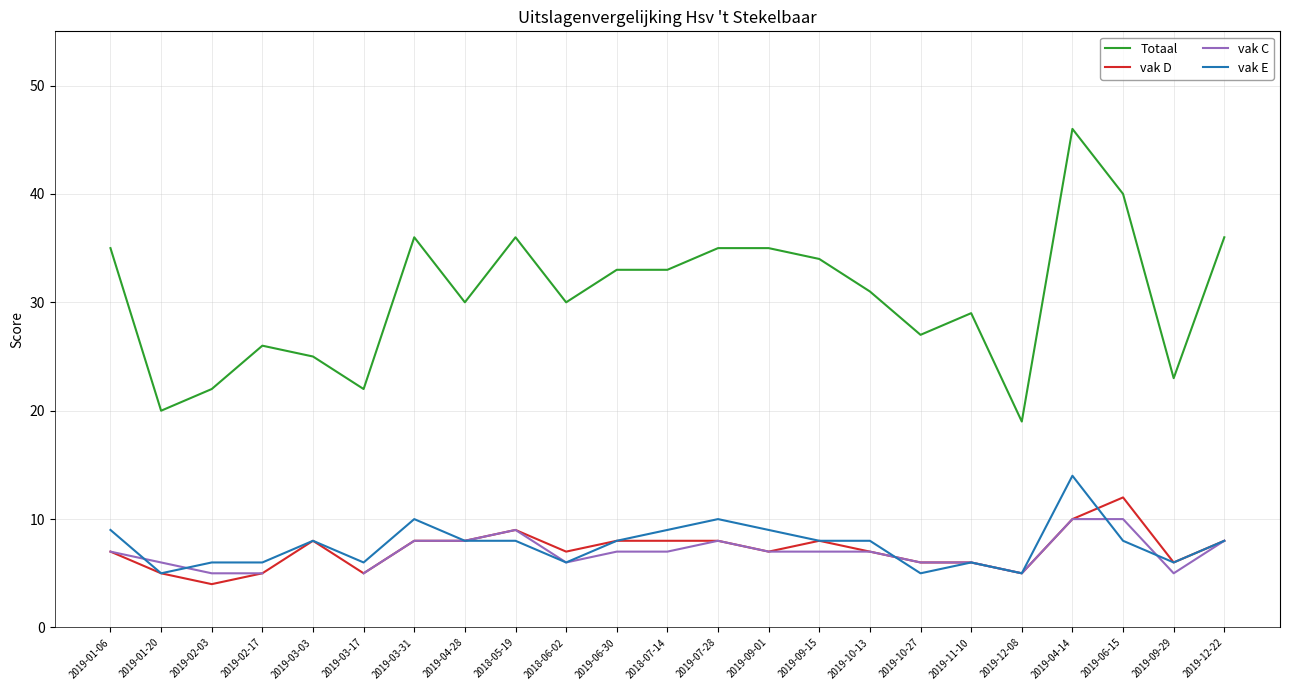

What is the total value across all series at 2019-07-28?

61.0